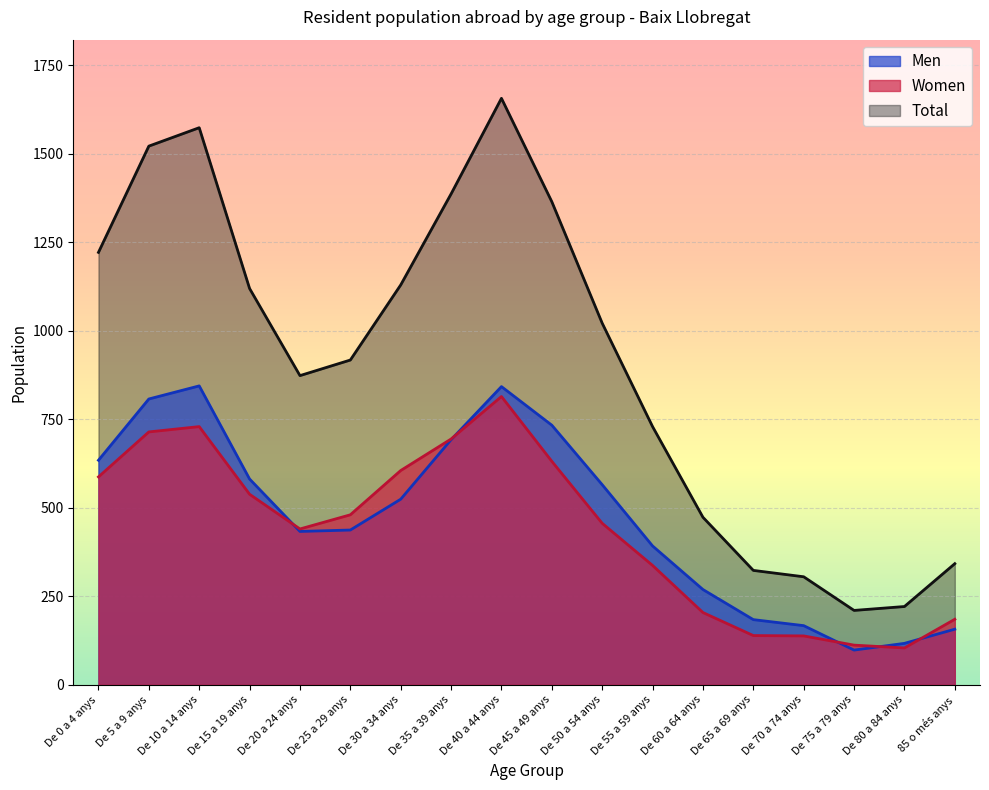

True or false: Women and Total cross at least once.

False